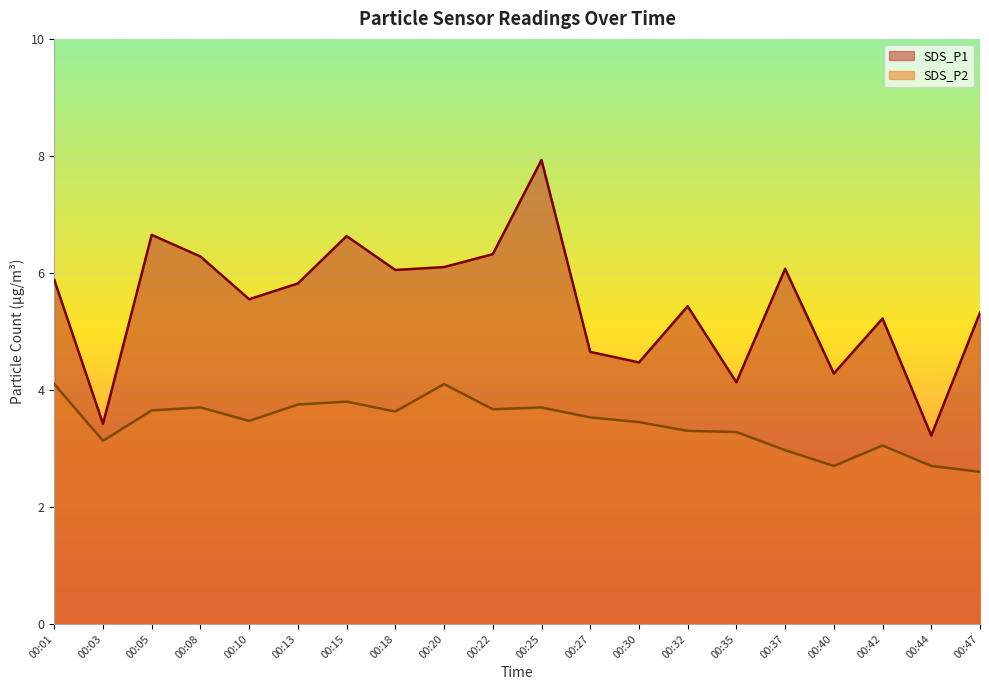

At which label is SDS_P1 closest to 5?

00:42